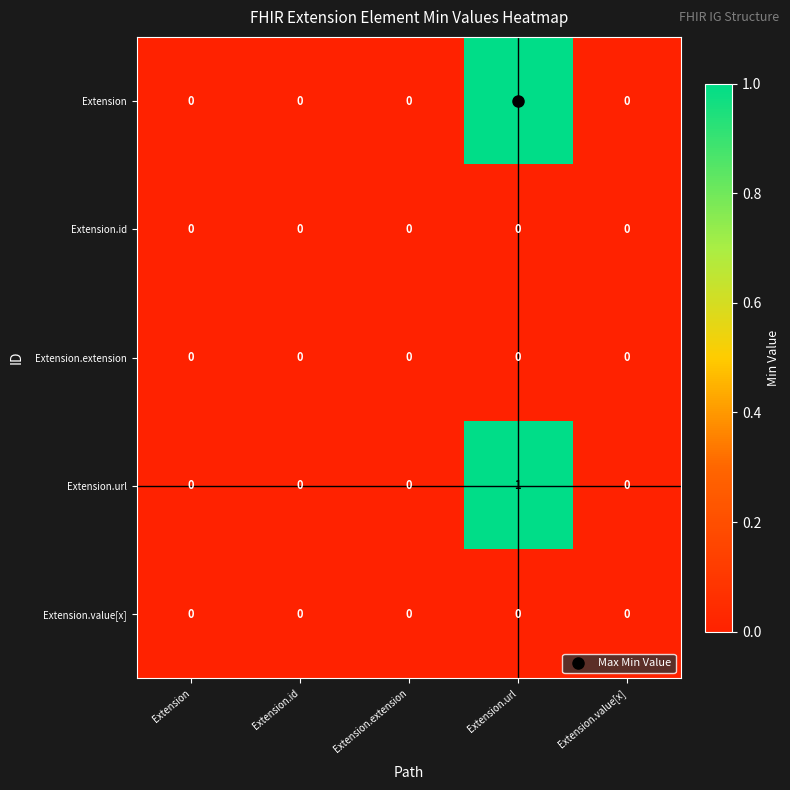

True or false: Extension.value[x] has a value of 0 at Extension.url.

True